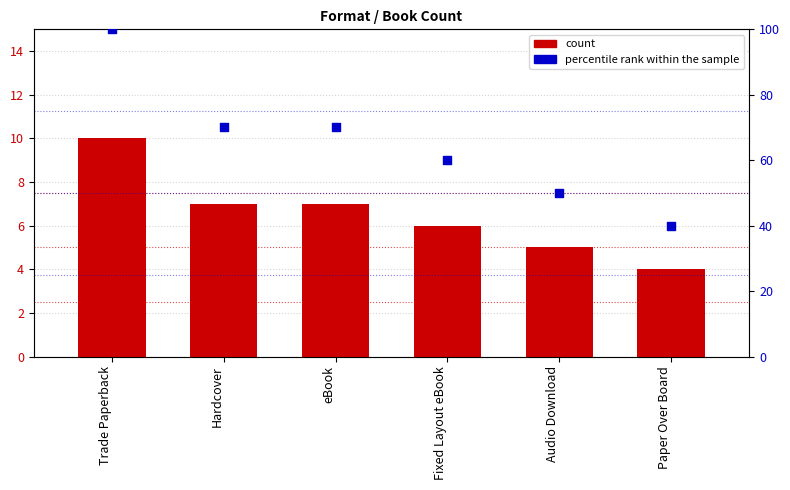

Which series contains the highest Y value?

percentile rank within the sample